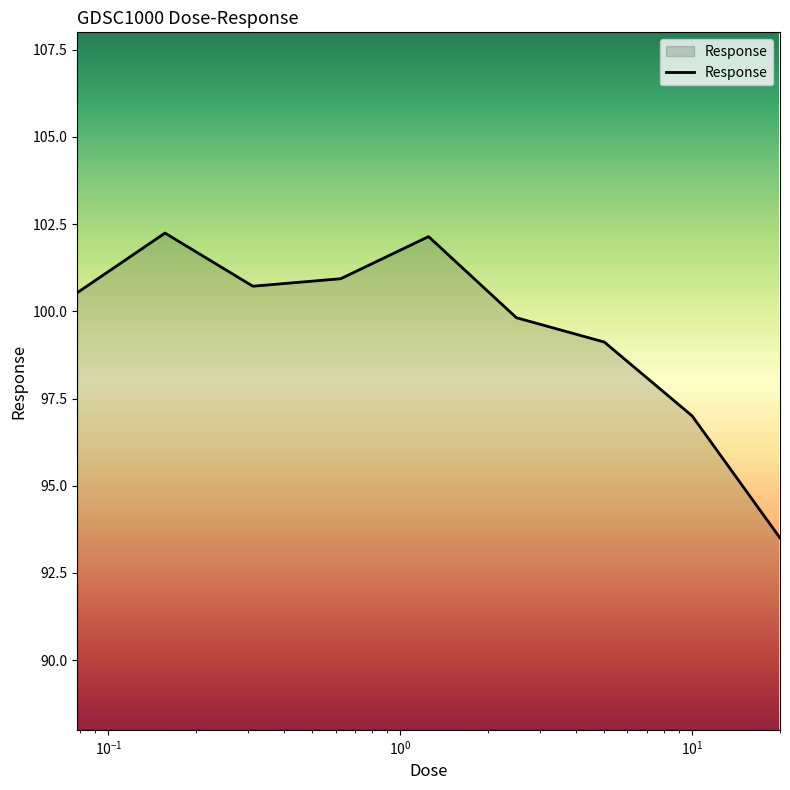

What is the maximum value shown in the chart?

102.2